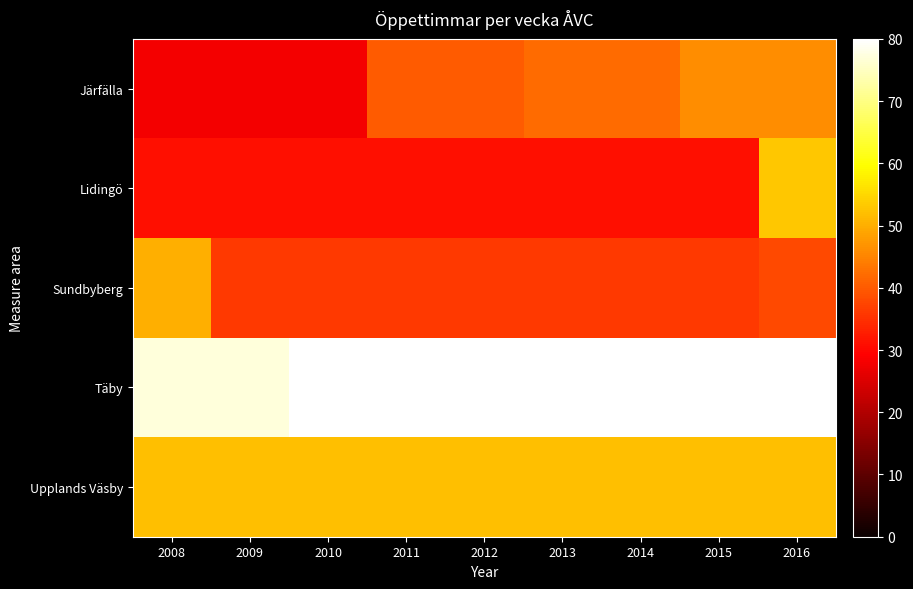

Reading left to right, transcribe all the data shown in this chart.

Järfälla: 2008=28	2009=28	2010=28	2011=40	2012=40	2013=42	2014=42	2015=46	2016=46
Lidingö: 2008=31	2009=31	2010=31	2011=31	2012=31	2013=31	2014=31	2015=31	2016=53
Sundbyberg: 2008=50	2009=36	2010=36	2011=36	2012=36	2013=36	2014=36	2015=36	2016=38
Täby: 2008=77	2009=77	2010=80	2011=80	2012=80	2013=80	2014=80	2015=80	2016=80
Upplands Väsby: 2008=52	2009=52	2010=52	2011=52	2012=52	2013=52	2014=52	2015=52	2016=52